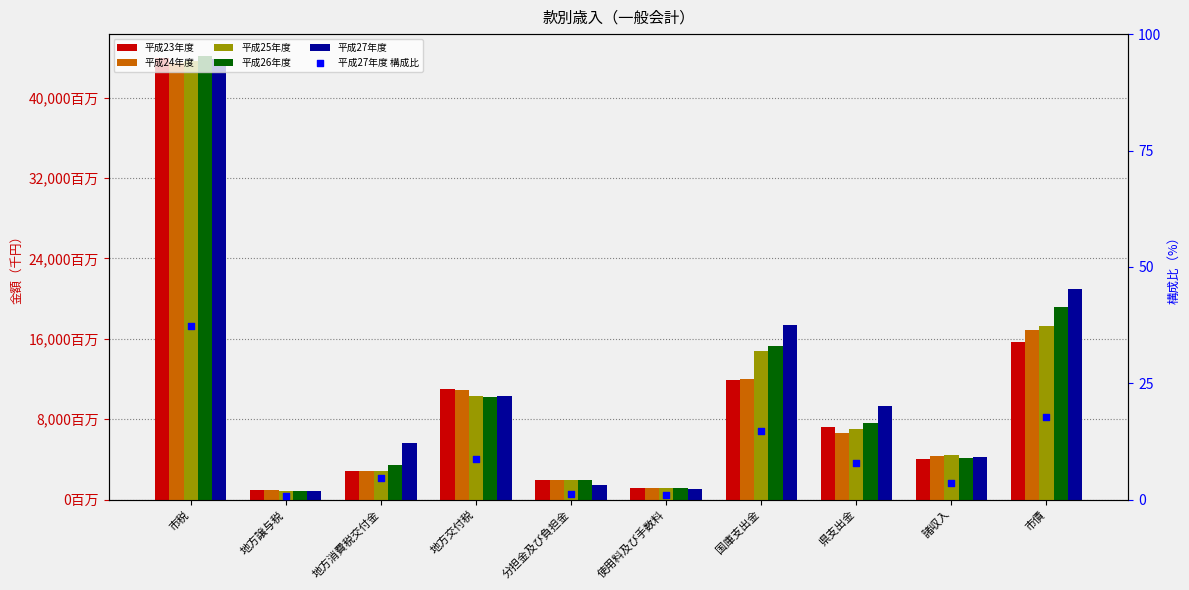

What are all the series names shown in the legend?

平成23年度, 平成24年度, 平成25年度, 平成26年度, 平成27年度, 平成27年度 構成比